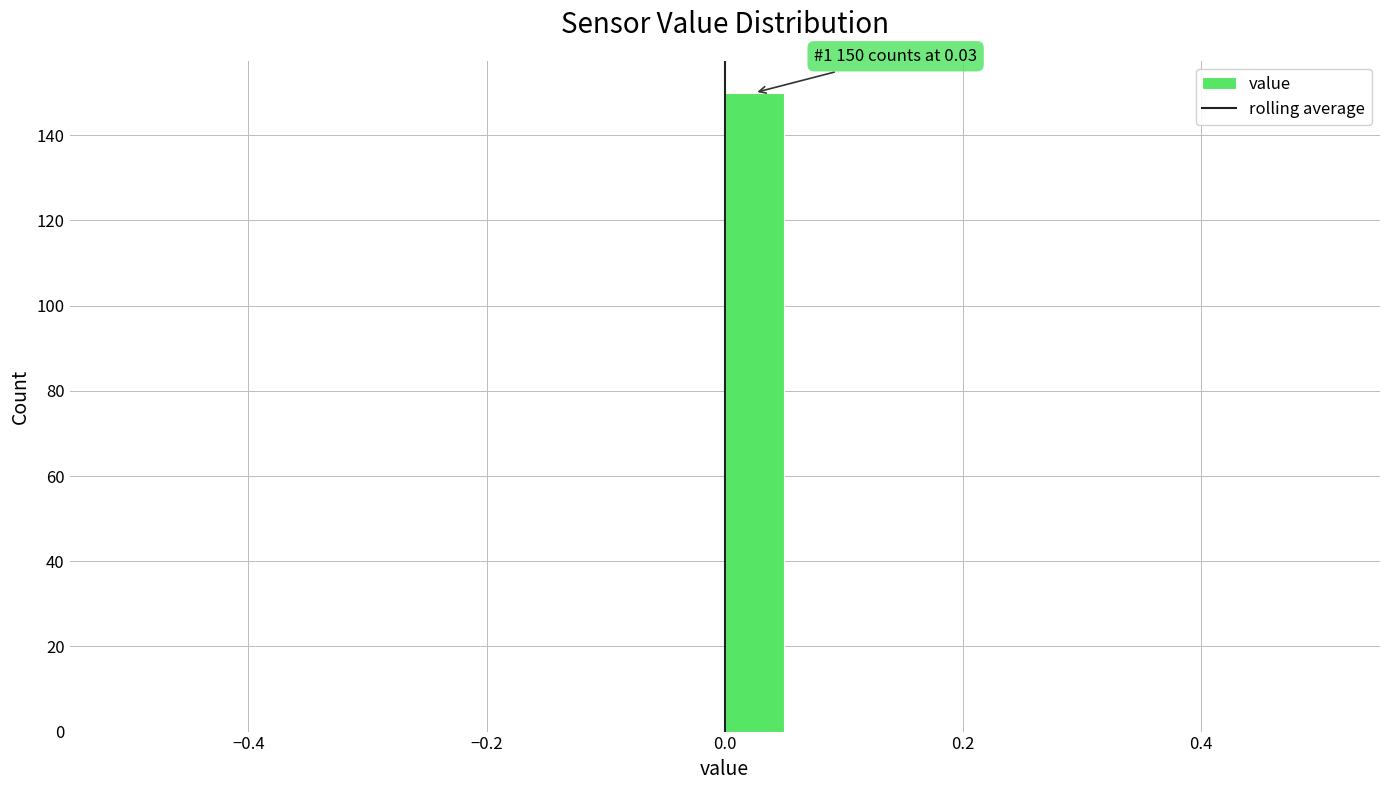

Read against the x-axis, roughly where is the centre of the tallest bar?

0.02